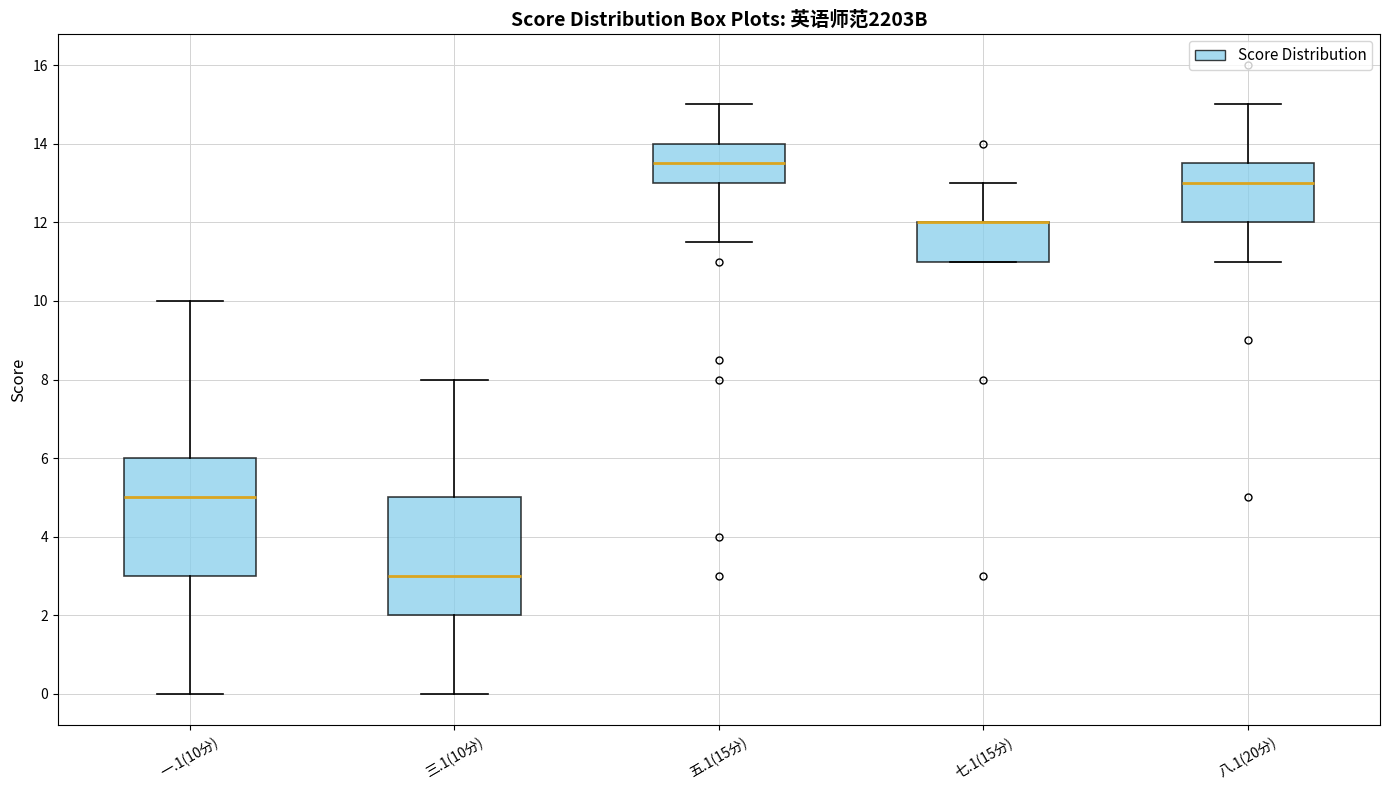

Reading left to right, transcribe this box plot: for each box, give where its median line is, the range the box spans, and where its two whiskers end, as read against the y-axis. The values are not printed on the chart, so give them approximately, as read against the axis.

一.1(10分): median 5.0, box 3.0 to 6.0, whiskers 0.0 to 10.0
三.1(10分): median 3.0, box 2.0 to 5.0, whiskers 0.0 to 8.0
五.1(15分): median 13.6, box 13.0 to 14.0, whiskers 11.6 to 15.0
七.1(15分): median 12.0 (drawn on the box's upper edge), box 11.0 to 12.0, whiskers 11.0 to 13.0
八.1(20分): median 13.0, box 12.0 to 13.6, whiskers 11.0 to 15.0